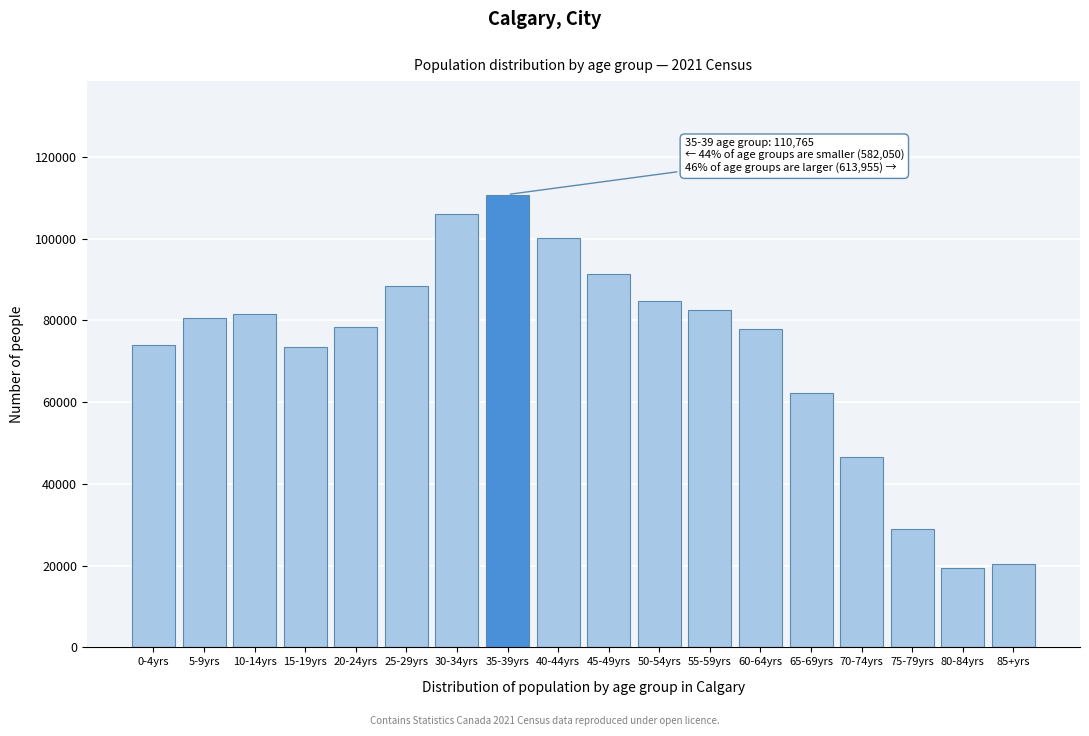

Where is the data nearest to the value 65085?

65-69yrs